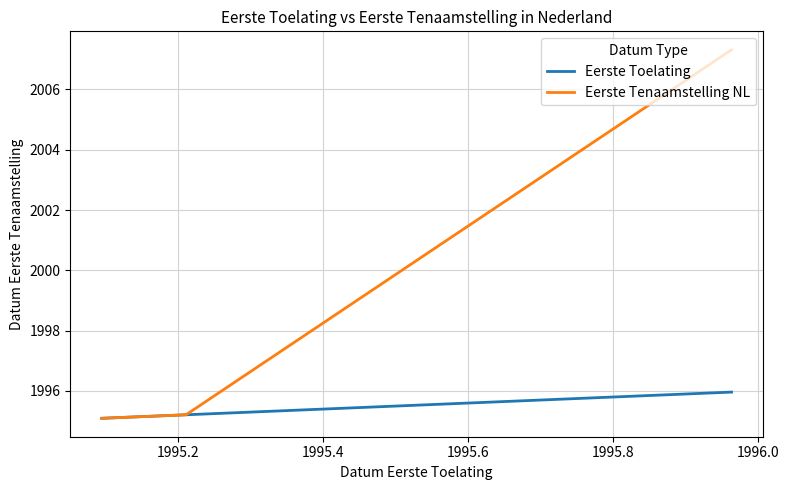

Rank the series by their average value, from lowest to highest.

Eerste Toelating, Eerste Tenaamstelling NL